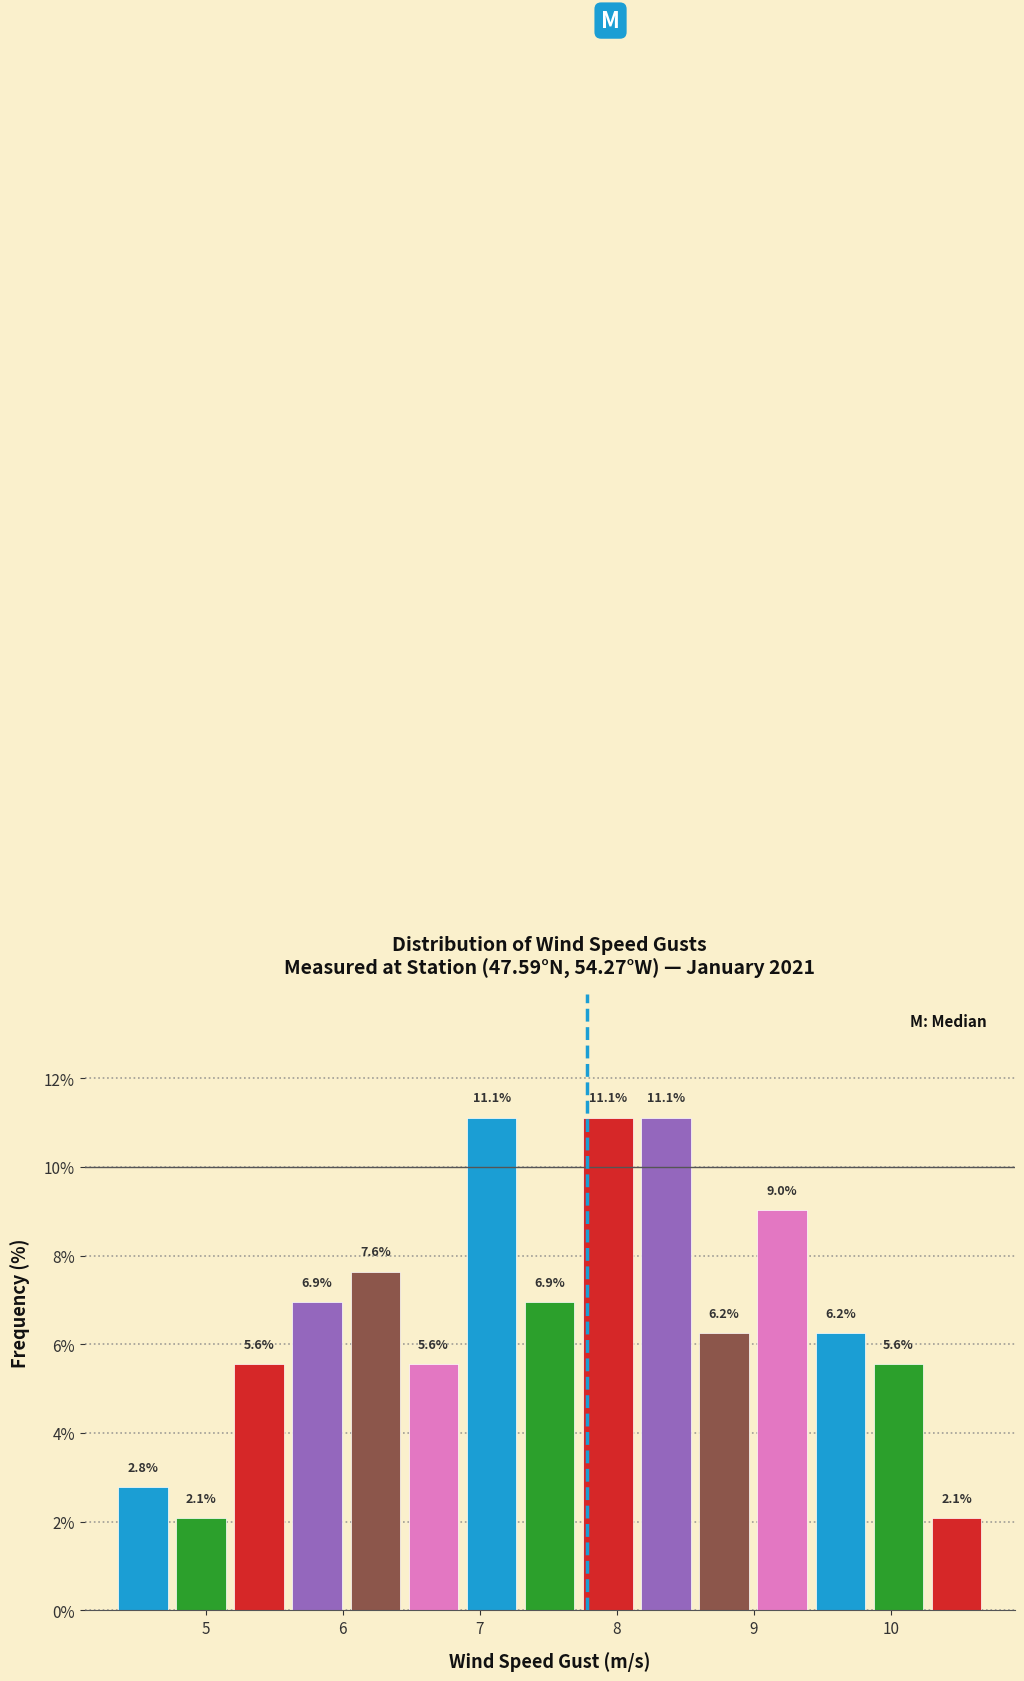

What is the height of the bar covering 7.3 to 7.7 on the x-axis? The bar edges are not printed on the chart, so give them approximately, as read against the axis.

6.9